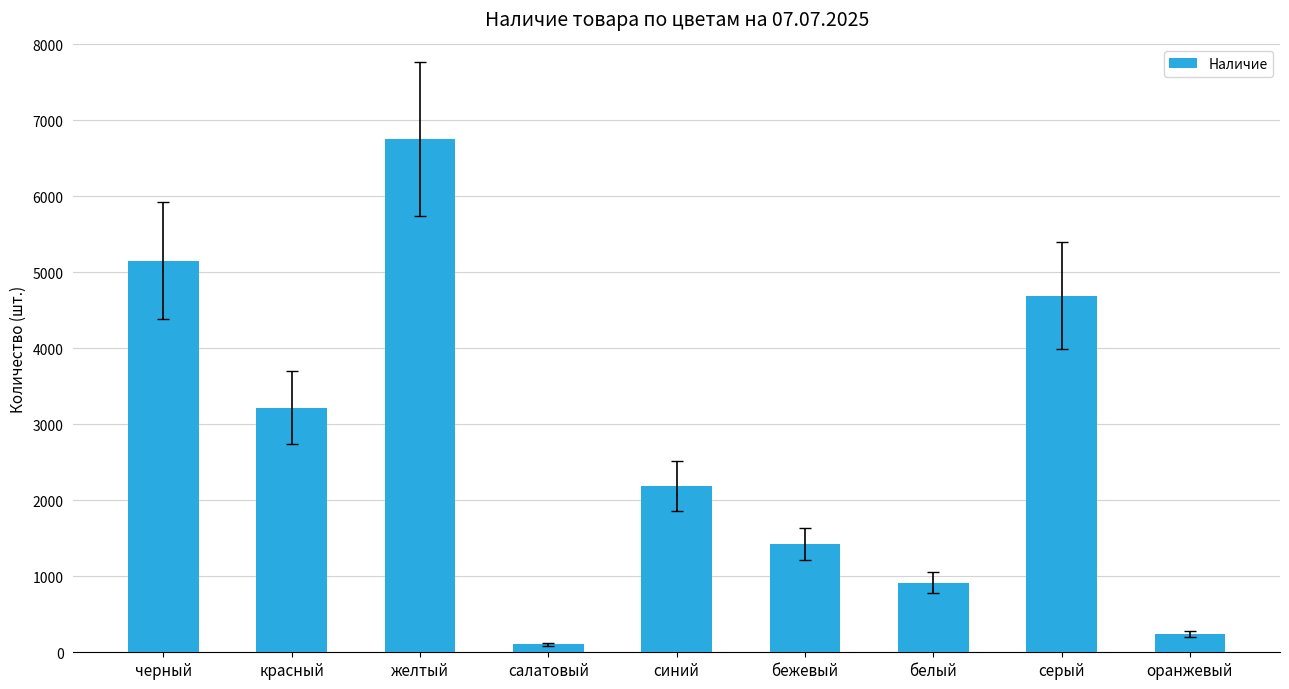

The value at синий is 2193. True or false?

True